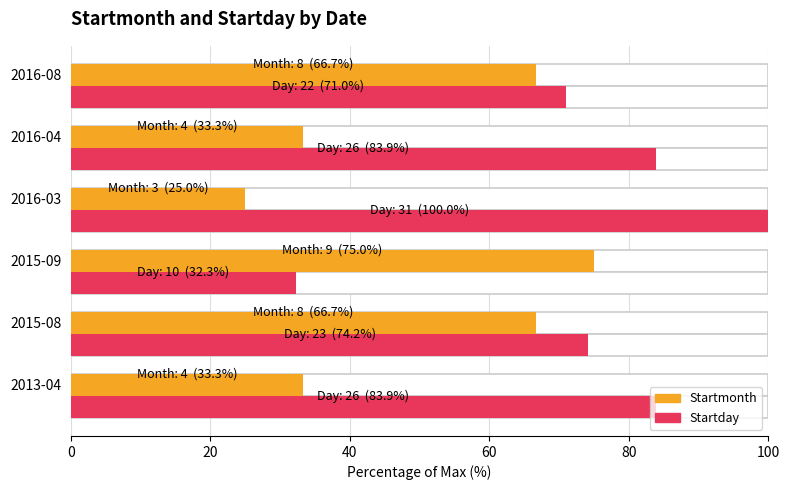

How many bars are there in total?

12